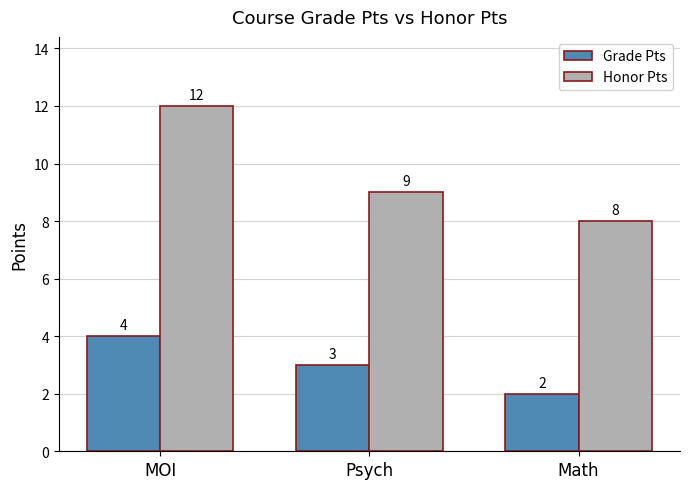

Between MOI and Psych, which series saw the biggest shift?

Honor Pts